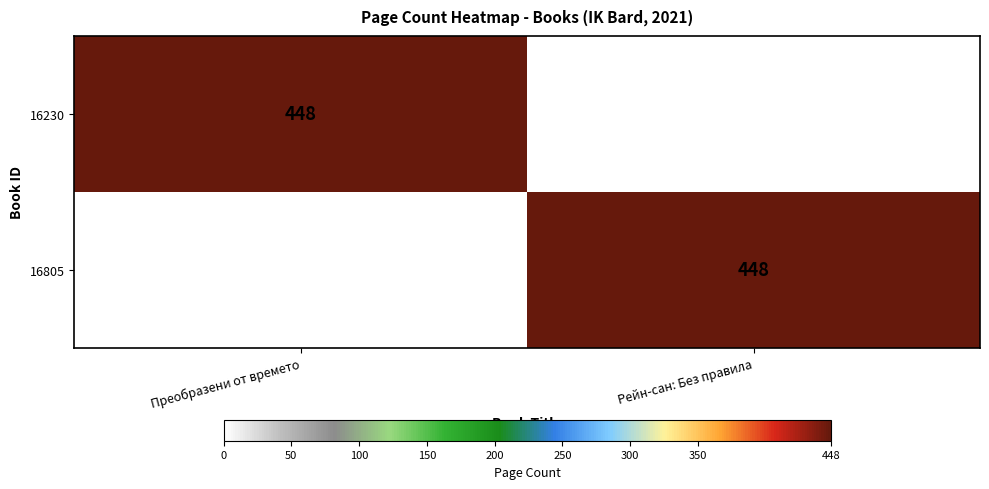

True or false: 16805 has a value of 726 at Рейн-сан: Без правила.

False